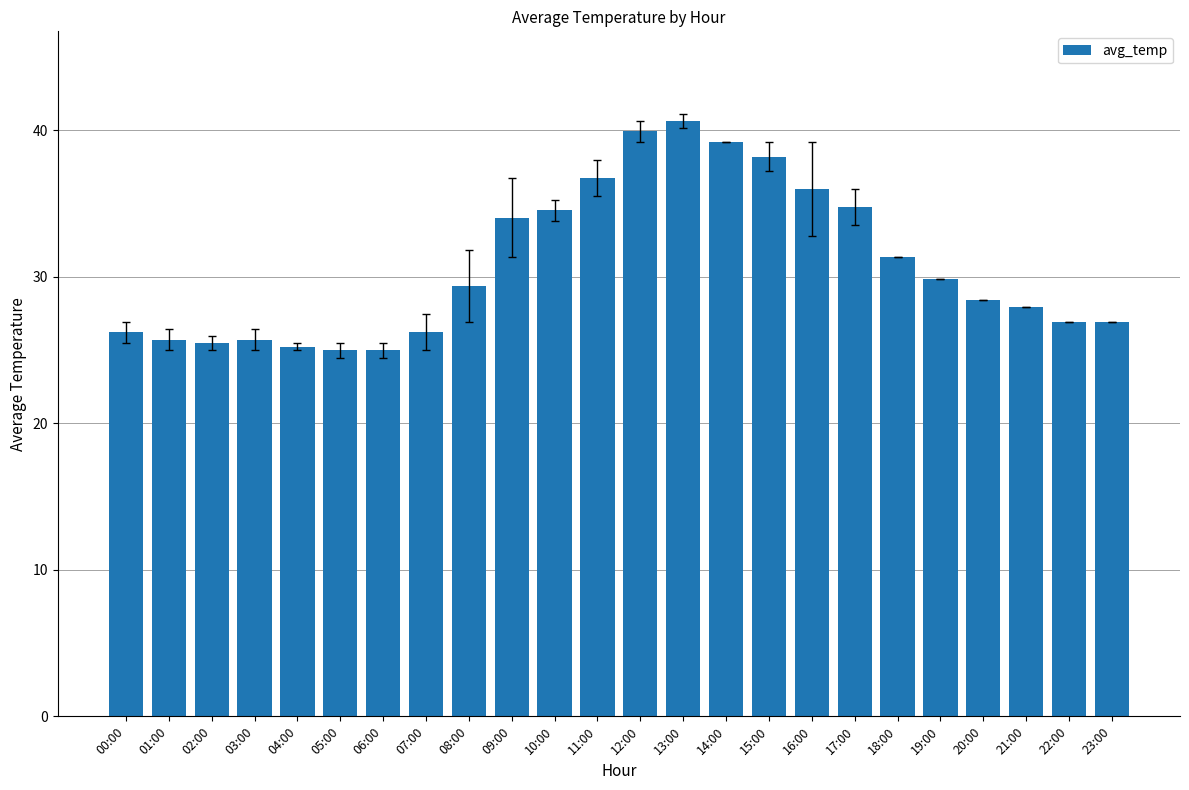

What is the greatest value displayed?

40.7